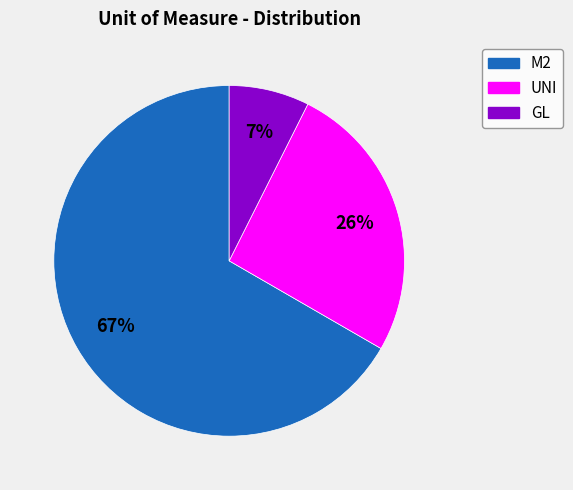

The GL slice represents 1% of the pie. True or false?

False